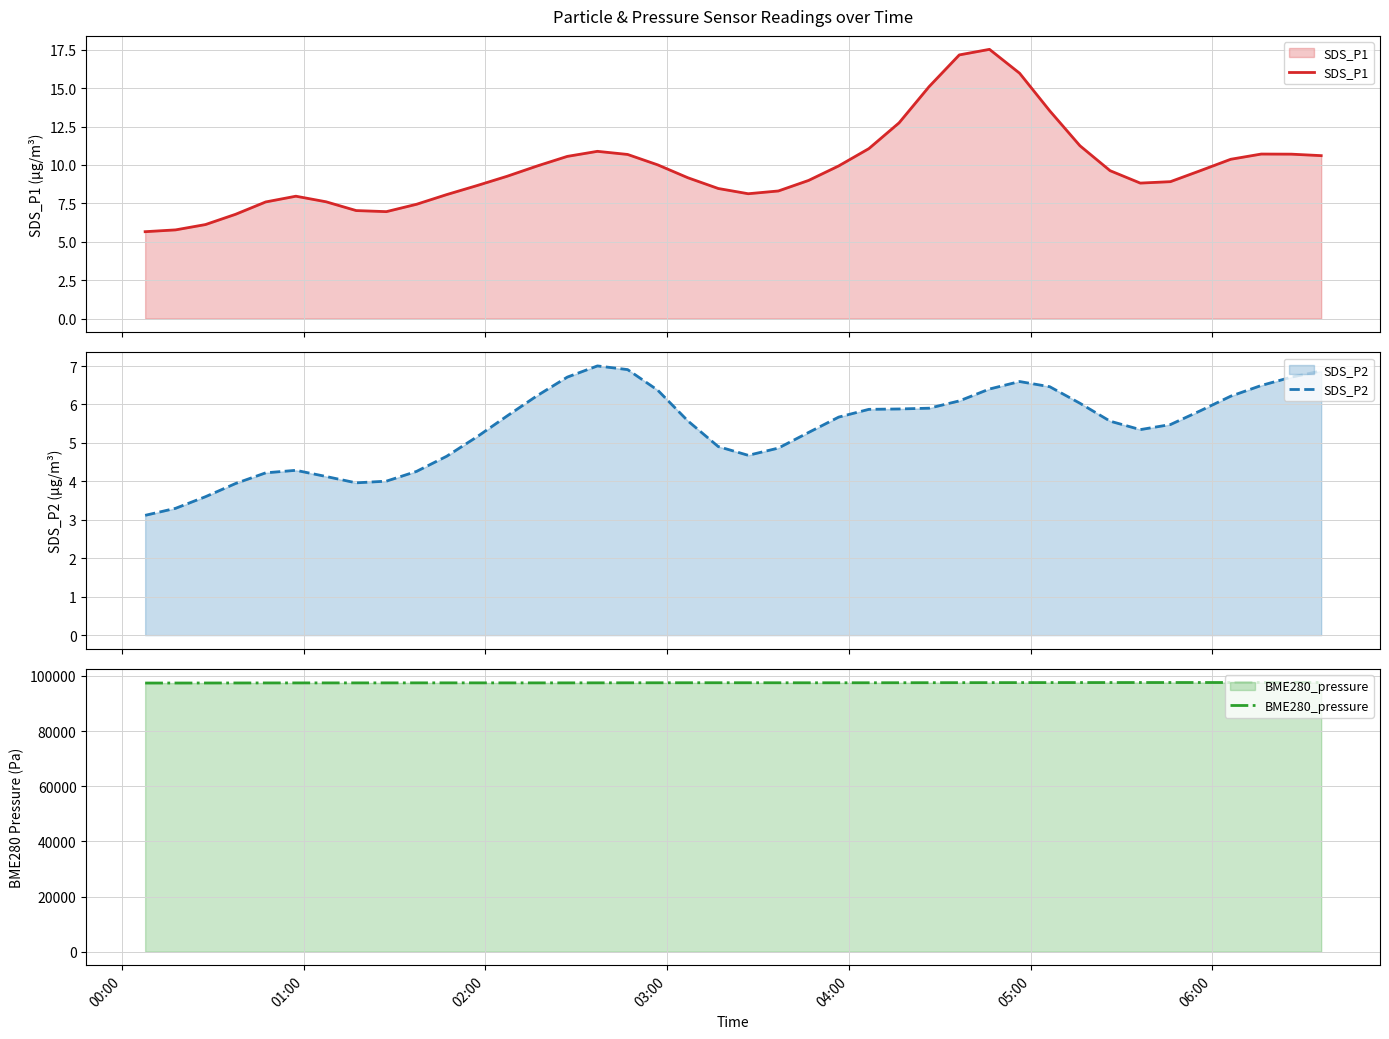

What is the difference between the maximum and minimum values in the SDS_P1 series?

11.9